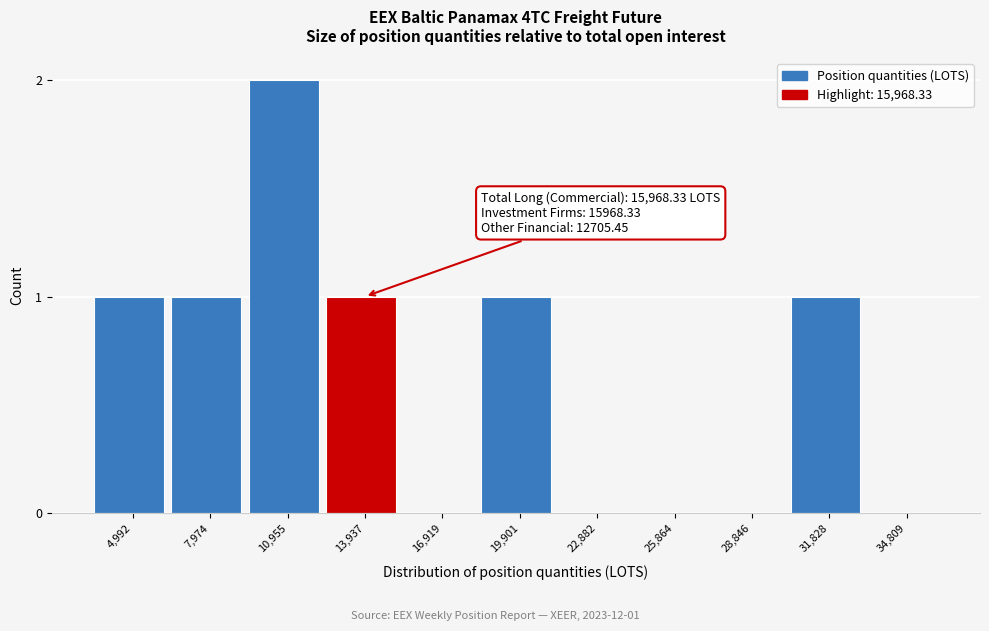

Reading right to left, transcribe all the data shown in this chart.

34,809=0	31,828=1	28,846=0	25,864=0	22,882=0	19,901=1	16,919=0	13,937=1	10,955=2	7,974=1	4,992=1